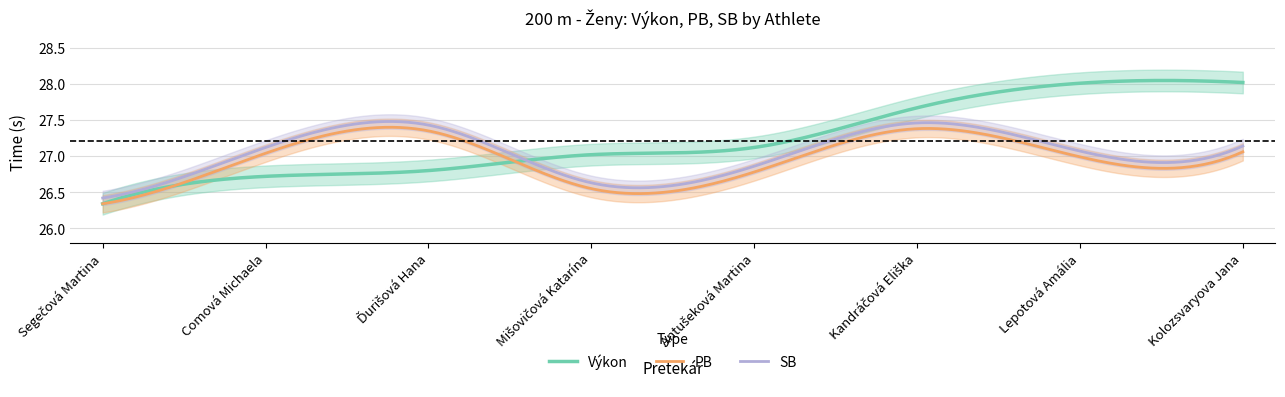

How many lines are shown in the chart?

3